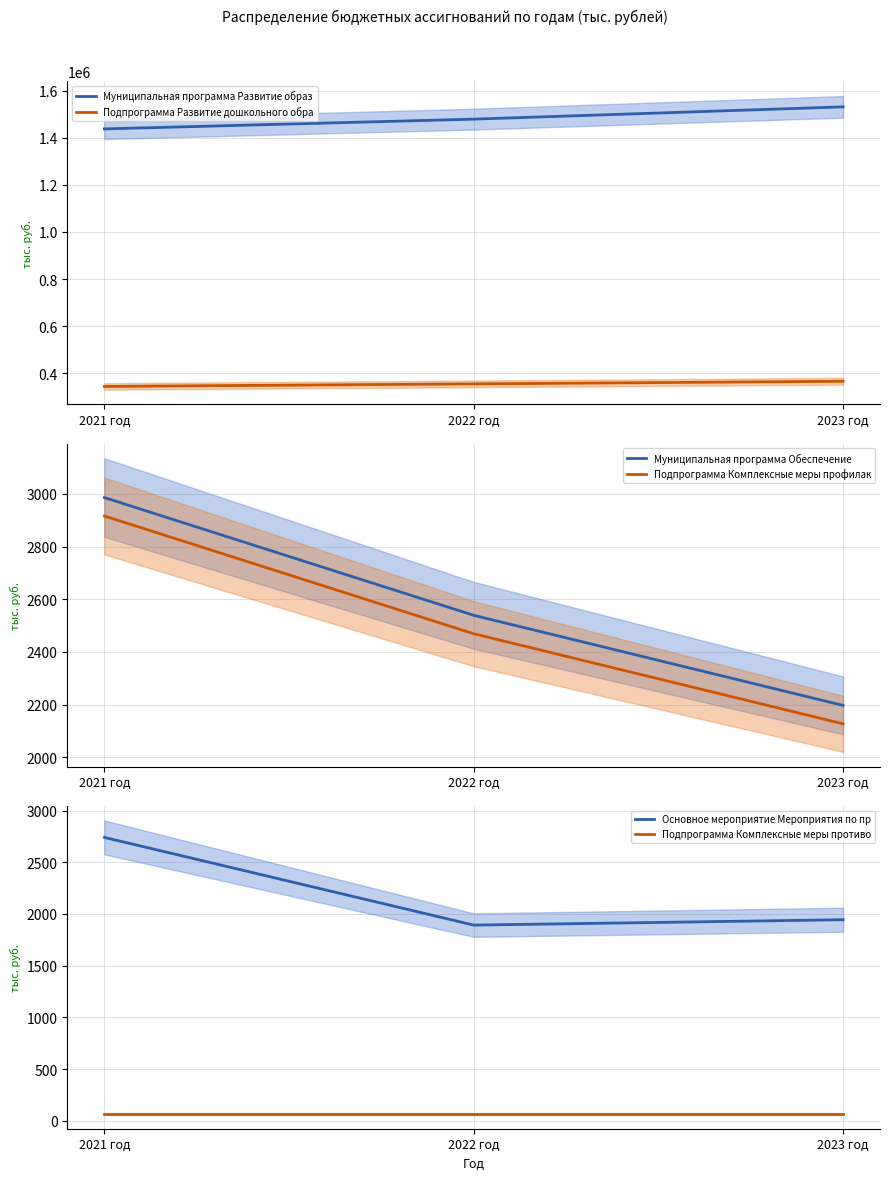

What is the total value across all series at 2021 год?

1790138.9